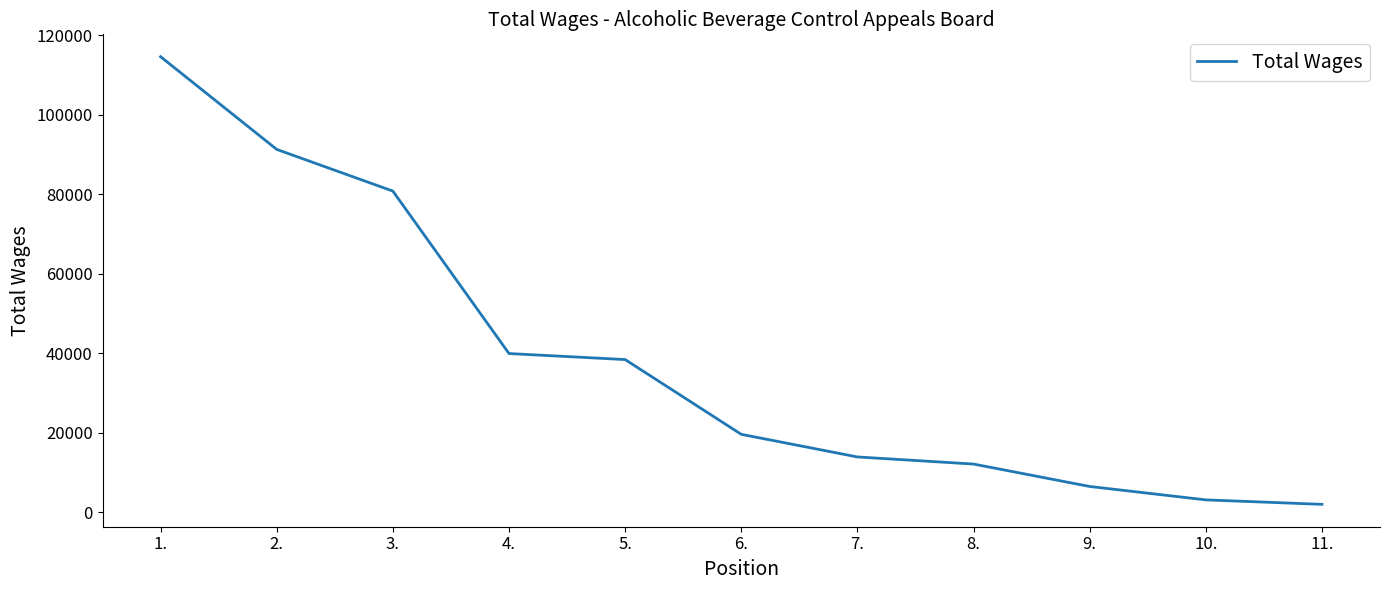

What is the change in value from 4. to 8.?

-27797.1